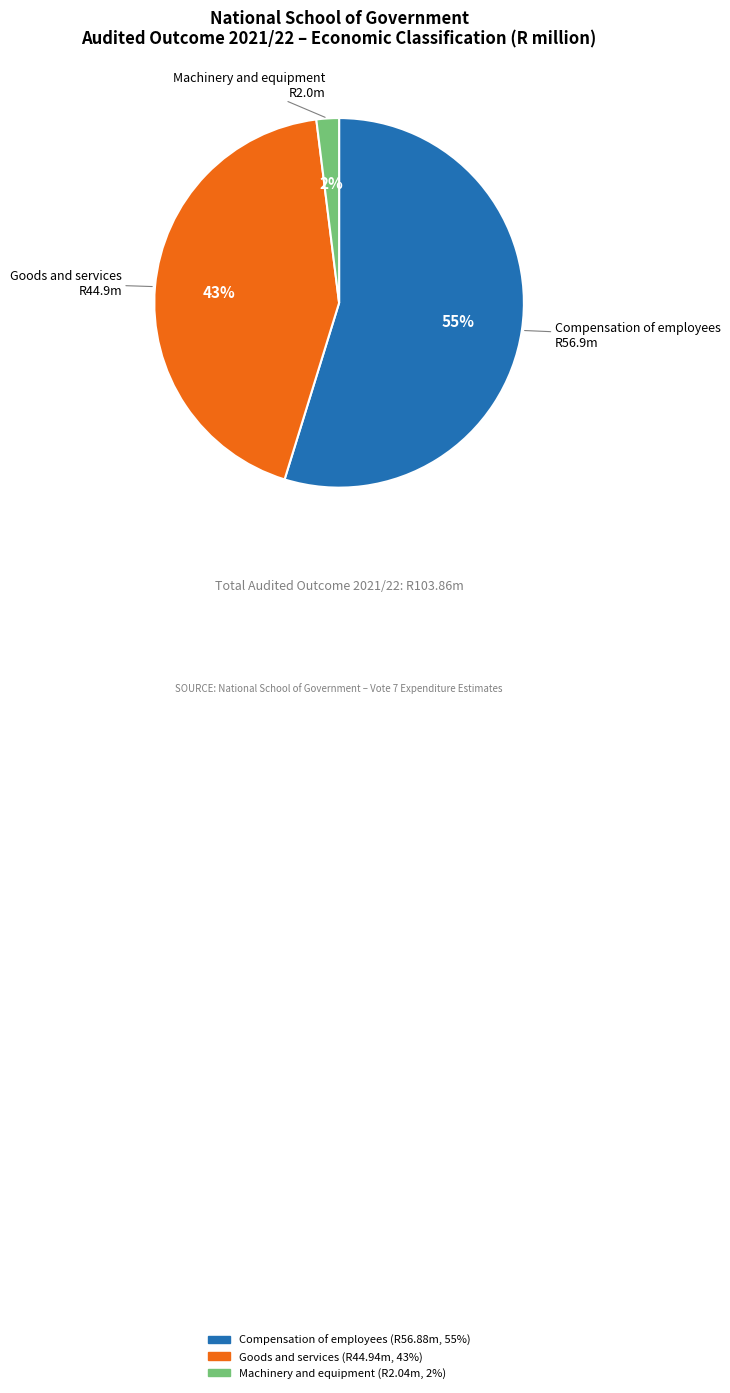

Is the sum of Machinery and equipment and Goods and services greater than half?

No